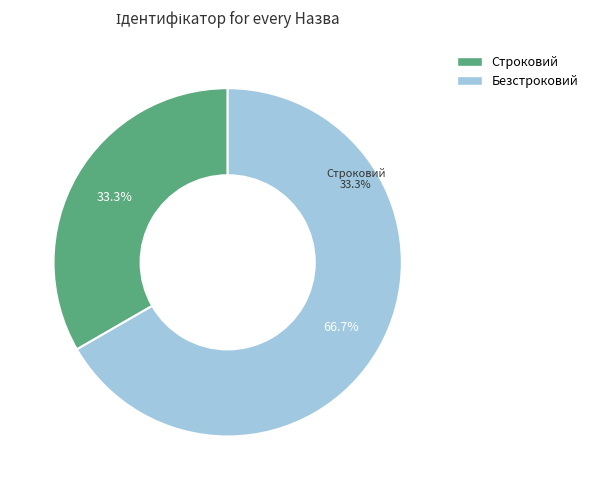

Is there a majority slice in this chart?

Yes